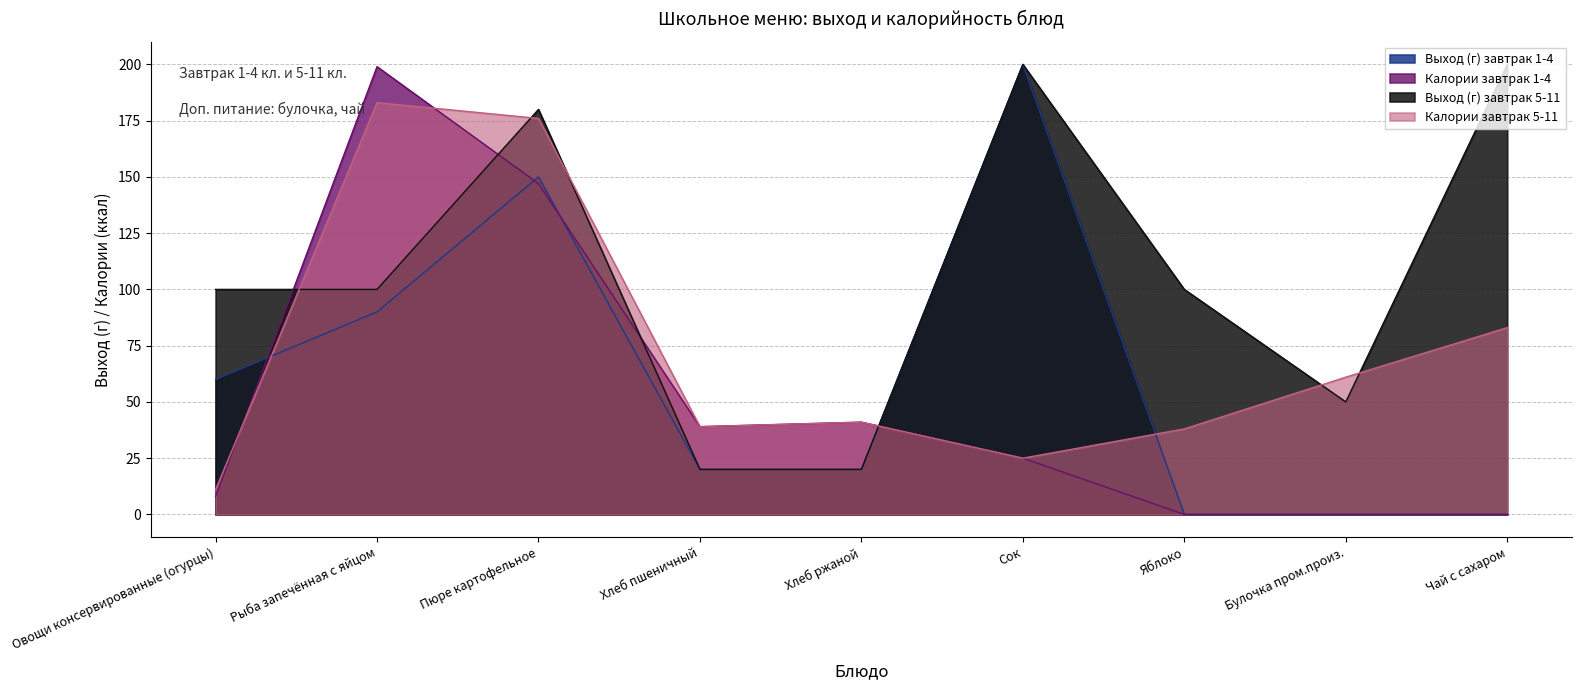

How many series are shown in this chart?

4